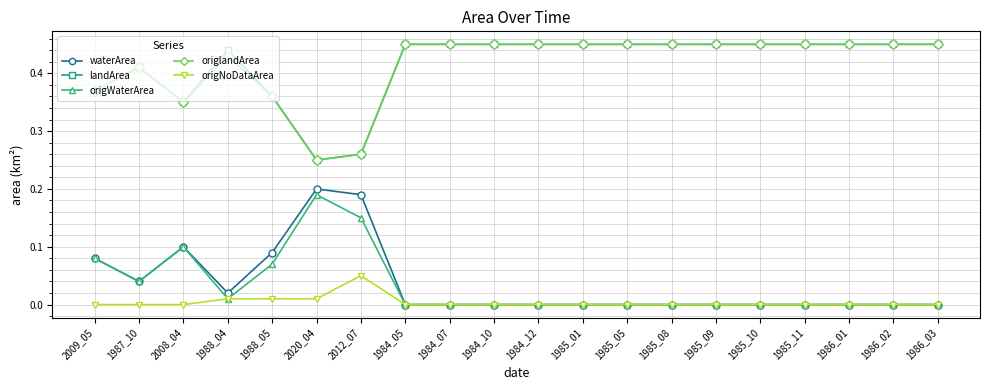

True or false: origWaterArea and landArea intersect in this chart.

False